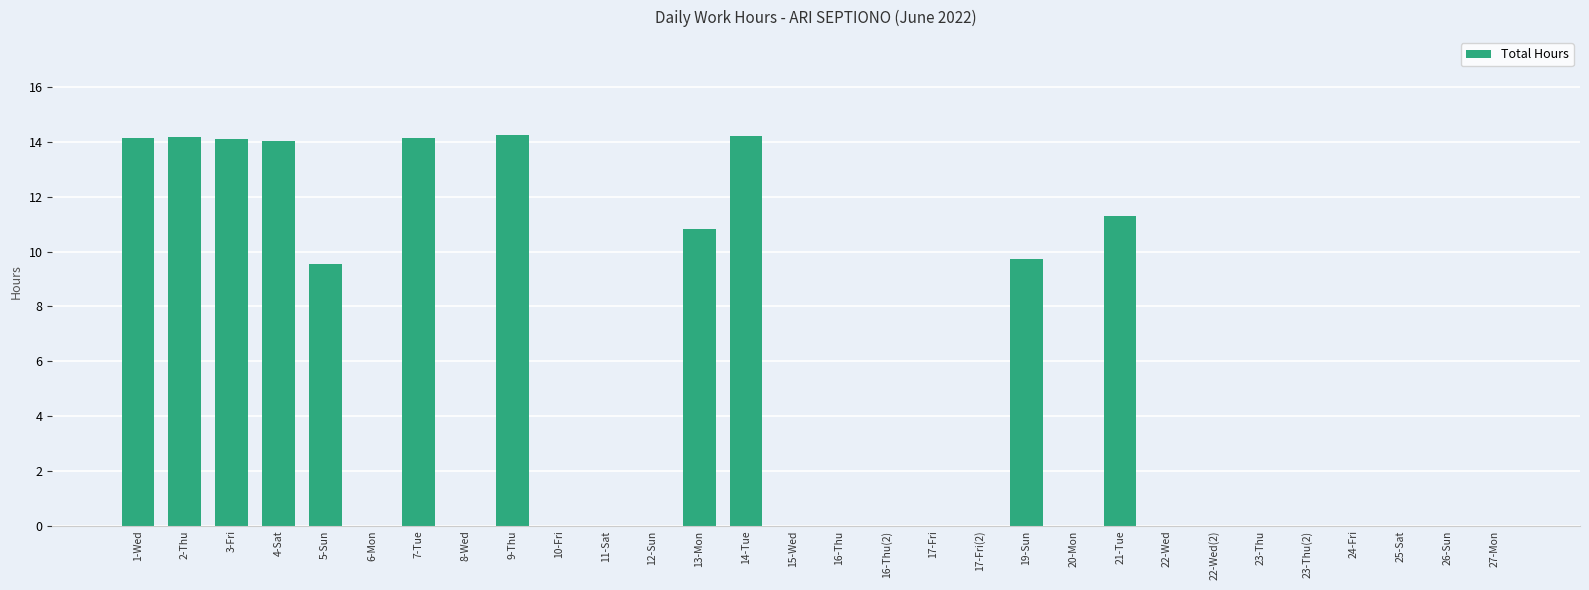

What is the maximum value shown in the chart?

14.3